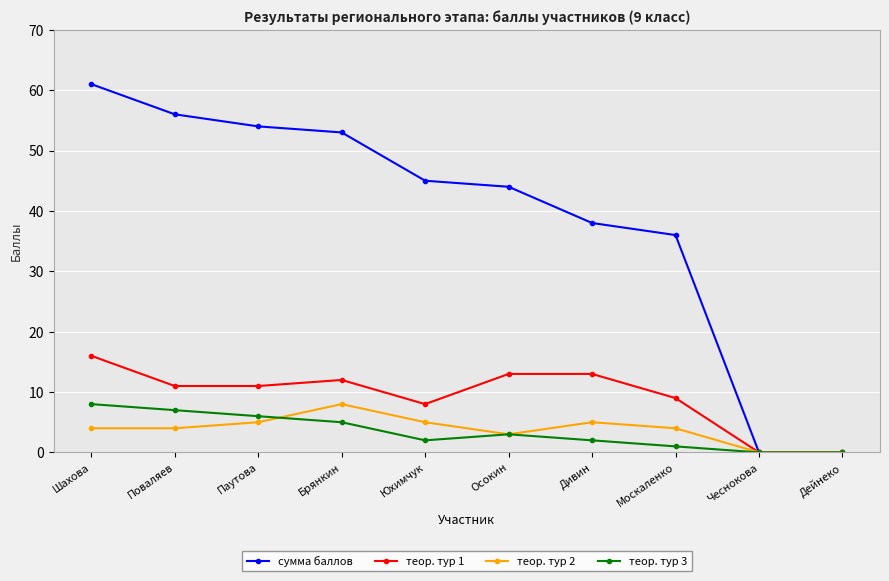

Which series has the widest spread of values?

сумма баллов